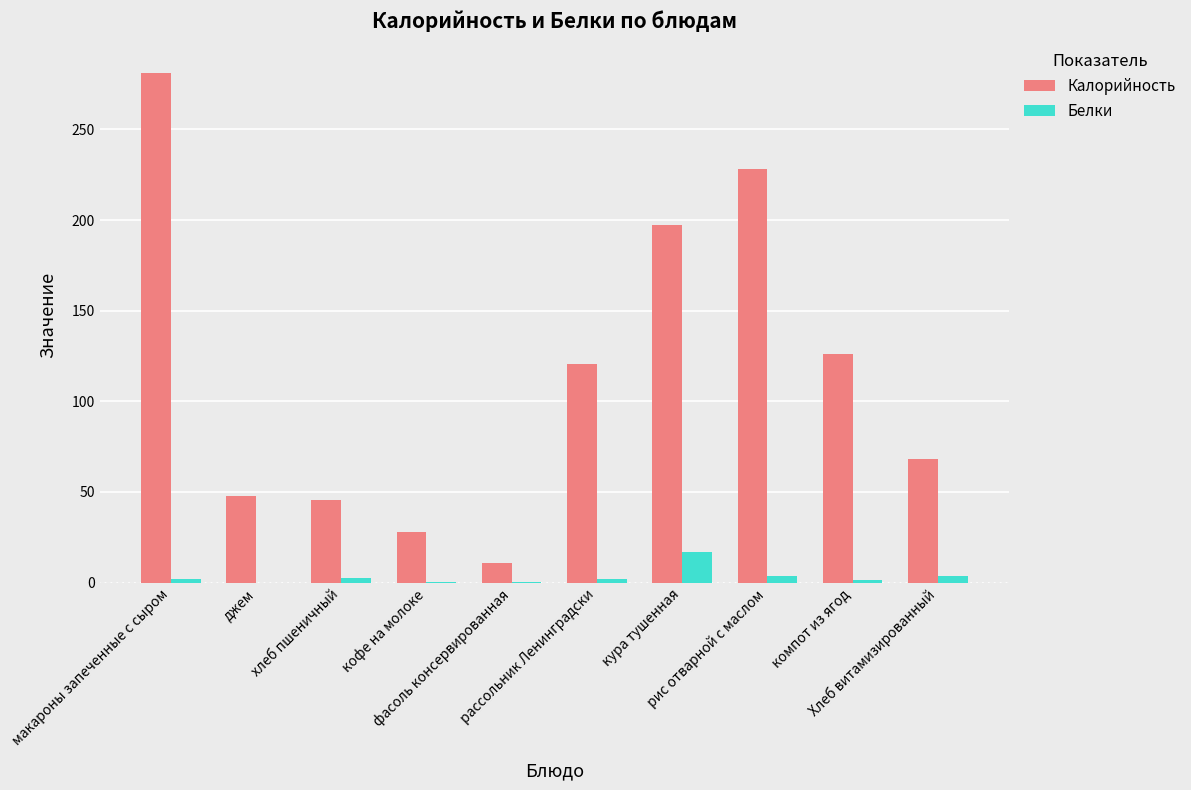

How many series are shown in this chart?

2